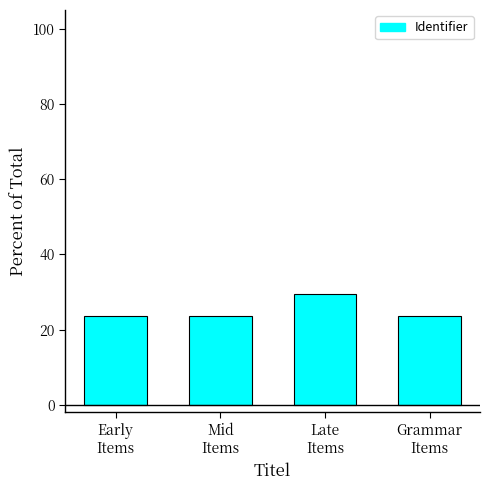

What is the minimum value shown in the chart?

23.5